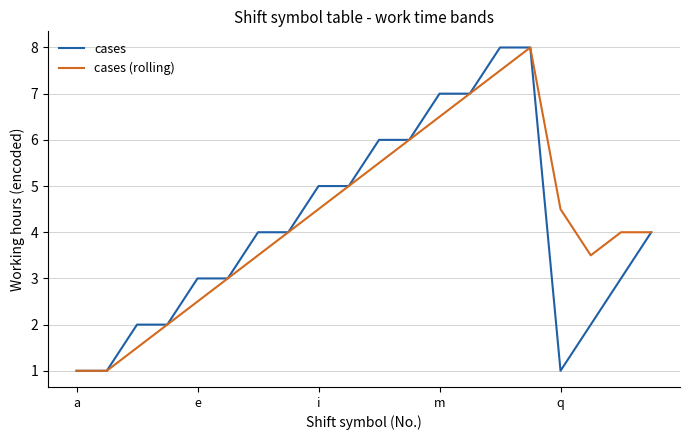

What is the average value of the cases (rolling) series?

4.2